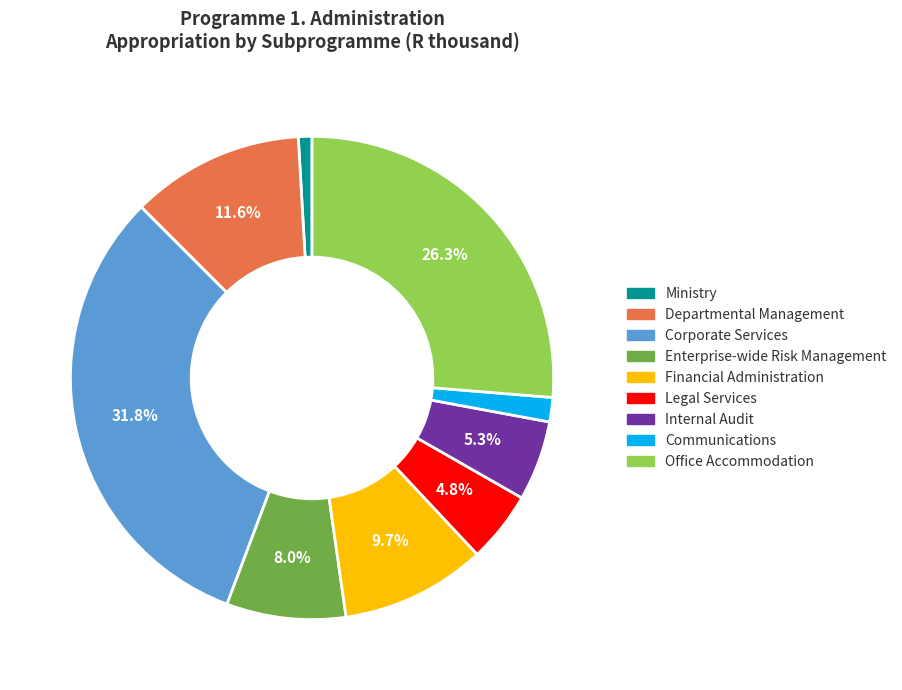

To the nearest percent, what is the difference between the largest and smallest slice percentages?

31%